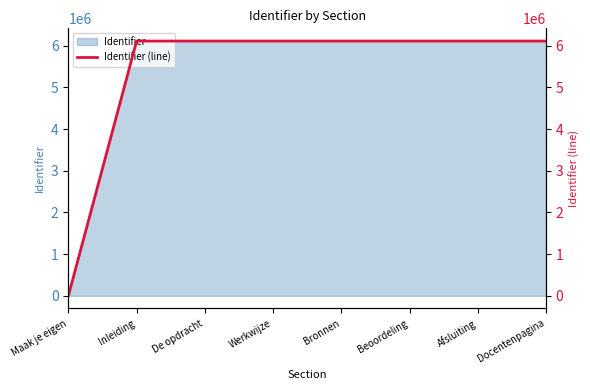

Which category has the lowest value across all series?

Maak je eigen